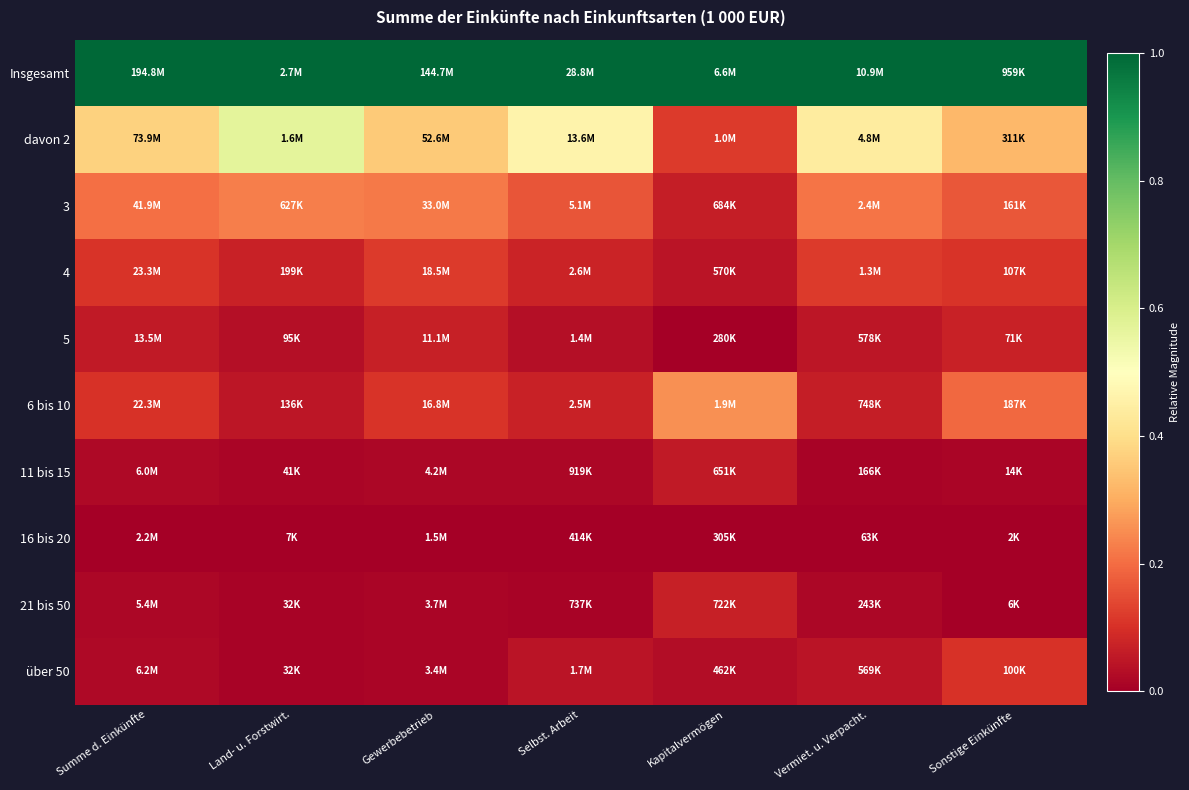

Between Summe d. Einkünfte and Vermiet. u. Verpacht., which series saw the biggest shift?

davon 2